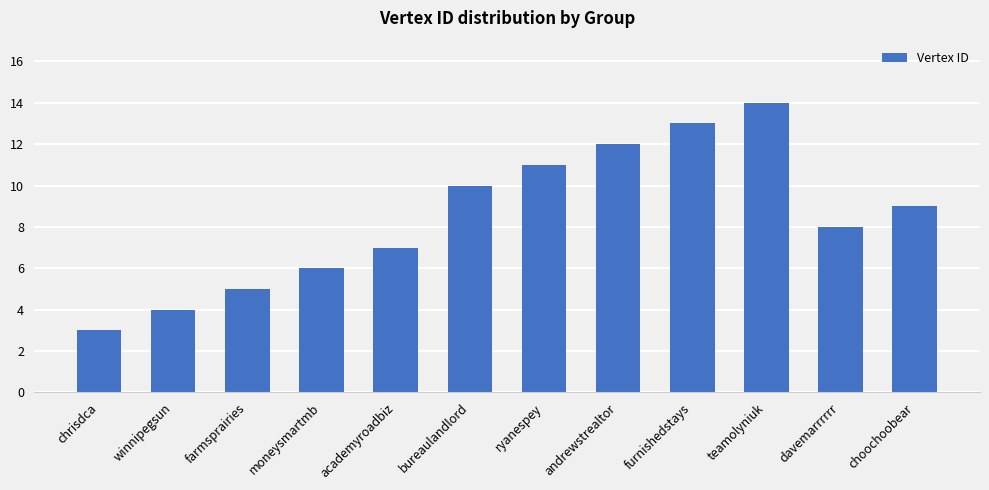

List the labels in order of value, smallest first.

chrisdca, winnipegsun, farmsprairies, moneysmartmb, academyroadbiz, davemarrrrrr, choochoobear, bureaulandlord, ryanespey, andrewstrealtor, furnishedstays, teamolyniuk